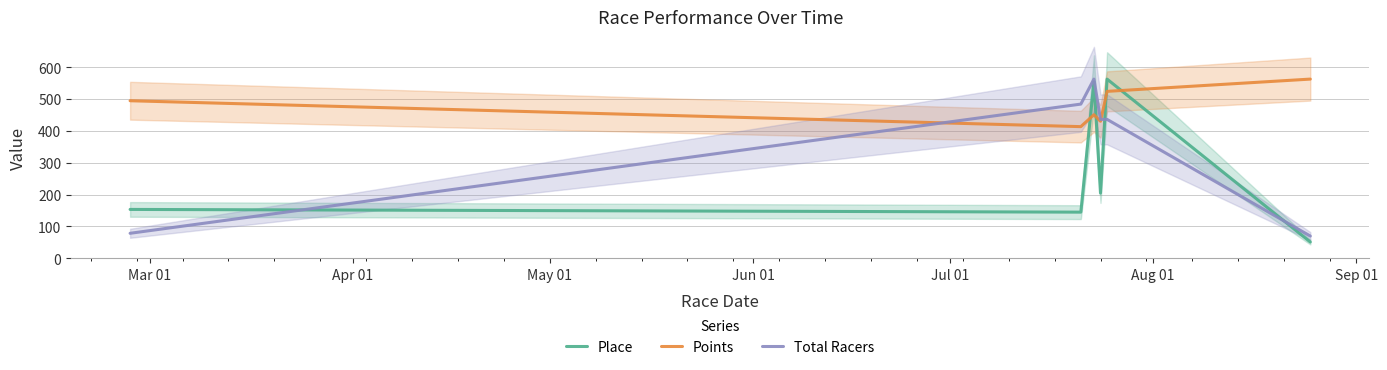

Does the chart have visible grid lines?

Yes